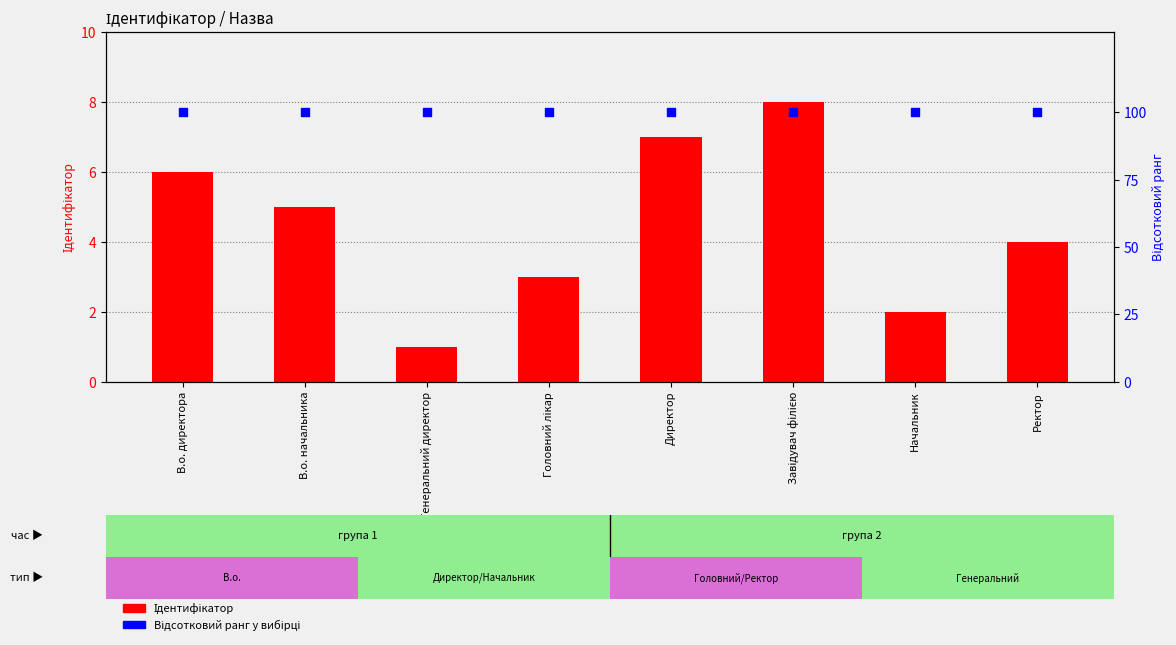

Is the value of Ідентифікатор at Начальник greater than the value of Відсотковий ранг at Генеральний директор?

No